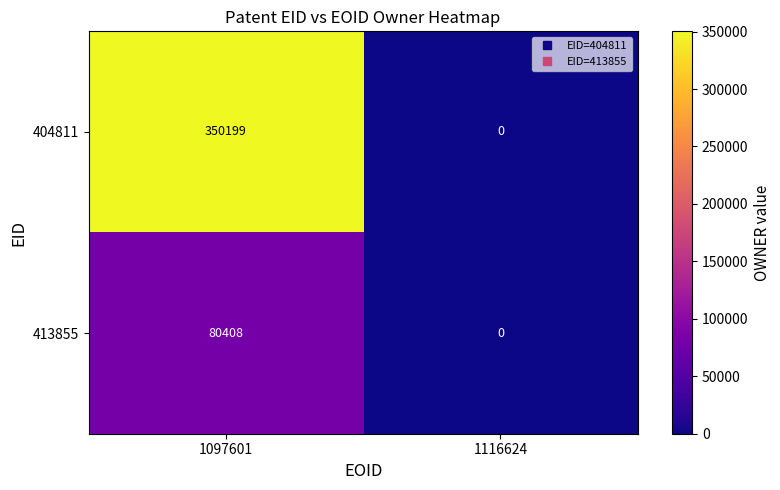

Reading right to left, what are all the values shown in this chart?

404811: 1116624=0	1097601=350199
413855: 1116624=0	1097601=80408